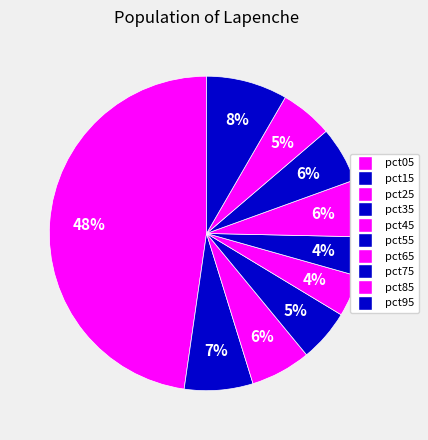

How many slices are in this pie chart?

10